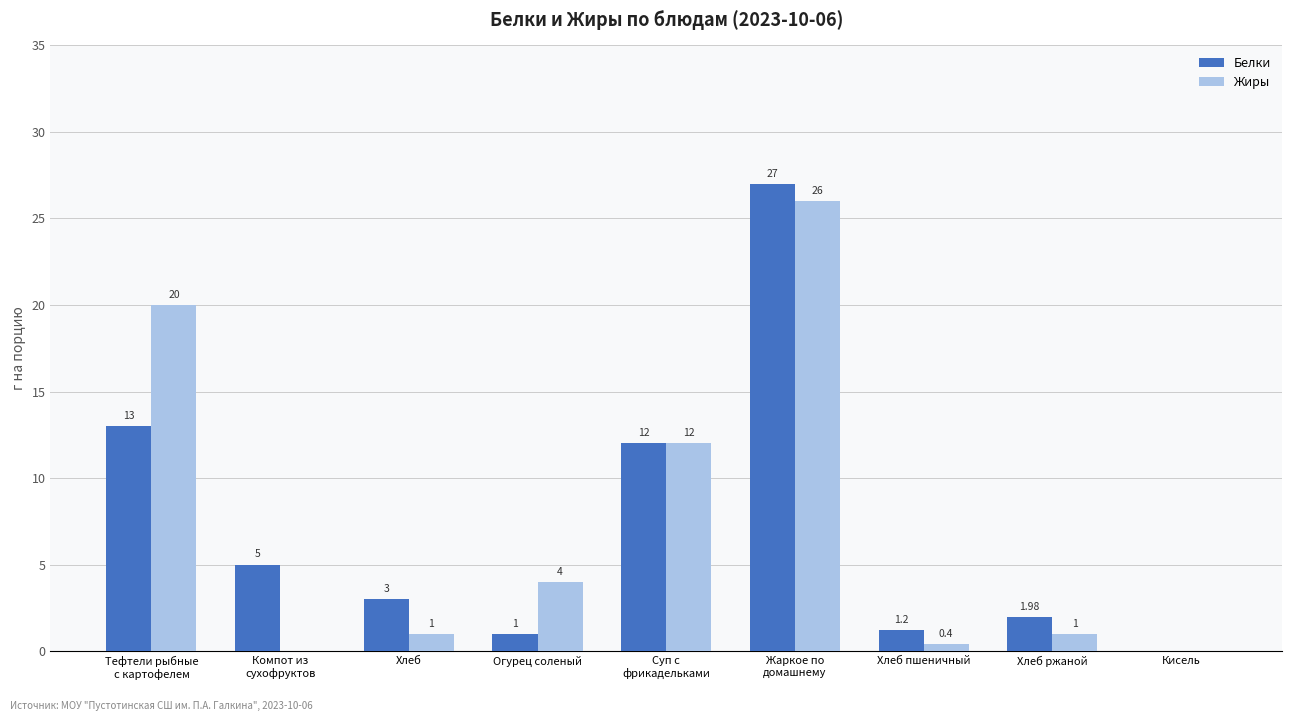

Where does the Белки series first go above 3?

Тефтели рыбные
с картофелем